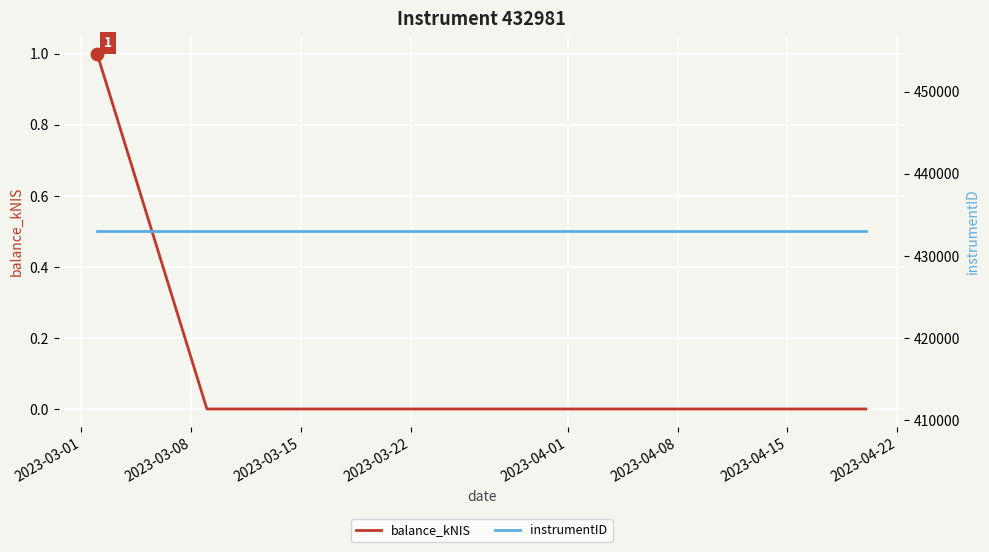

At which category is the sum across all series the highest?

2023-03-01